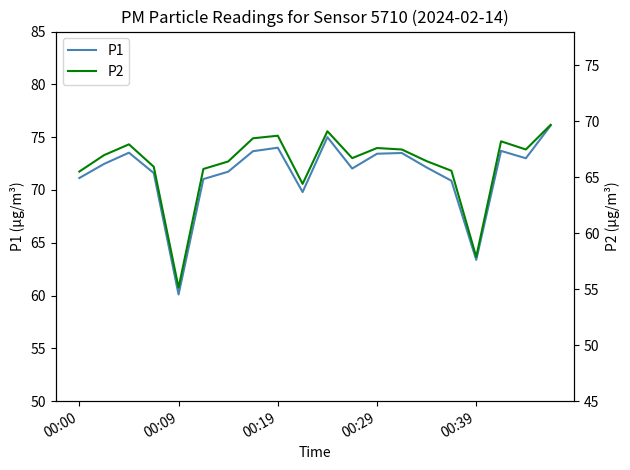

True or false: P2 and P1 intersect in this chart.

False